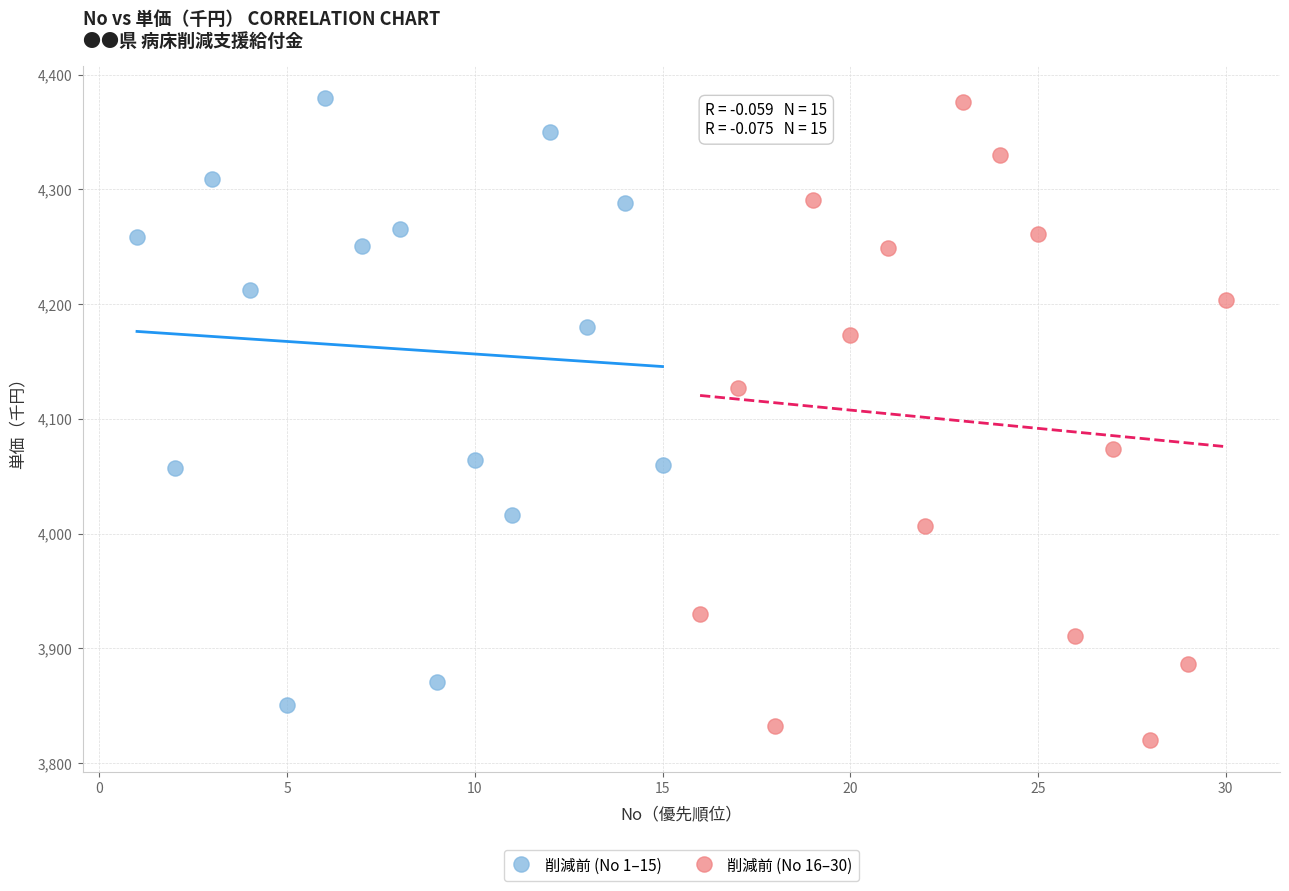

Which series reaches the minimum Y coordinate?

削減前 (No 16–30)